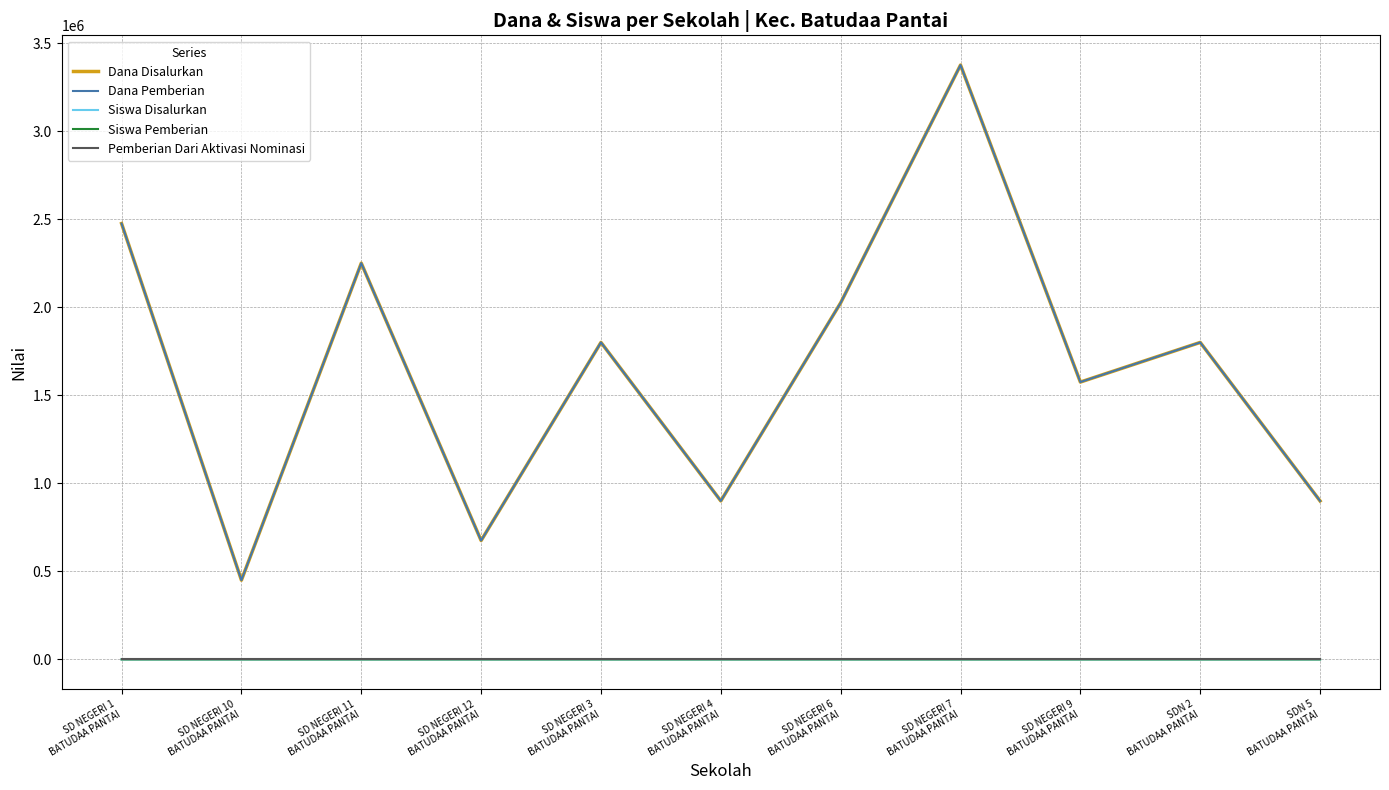

Is it true that Dana Pemberian equals 366045 at SDN 2
BATUDAA PANTAI?

False